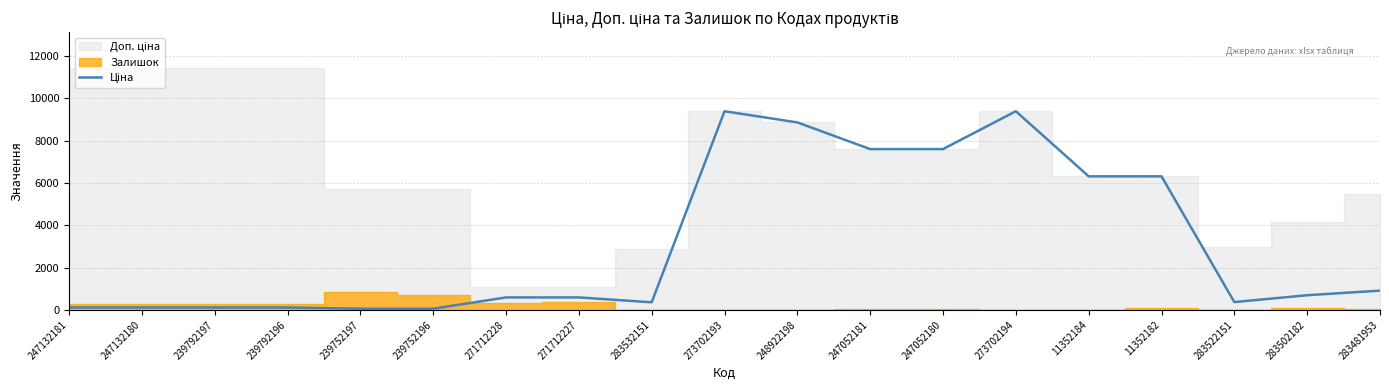

How many interior local peaks (higher than both neighbors) does the data have?

2